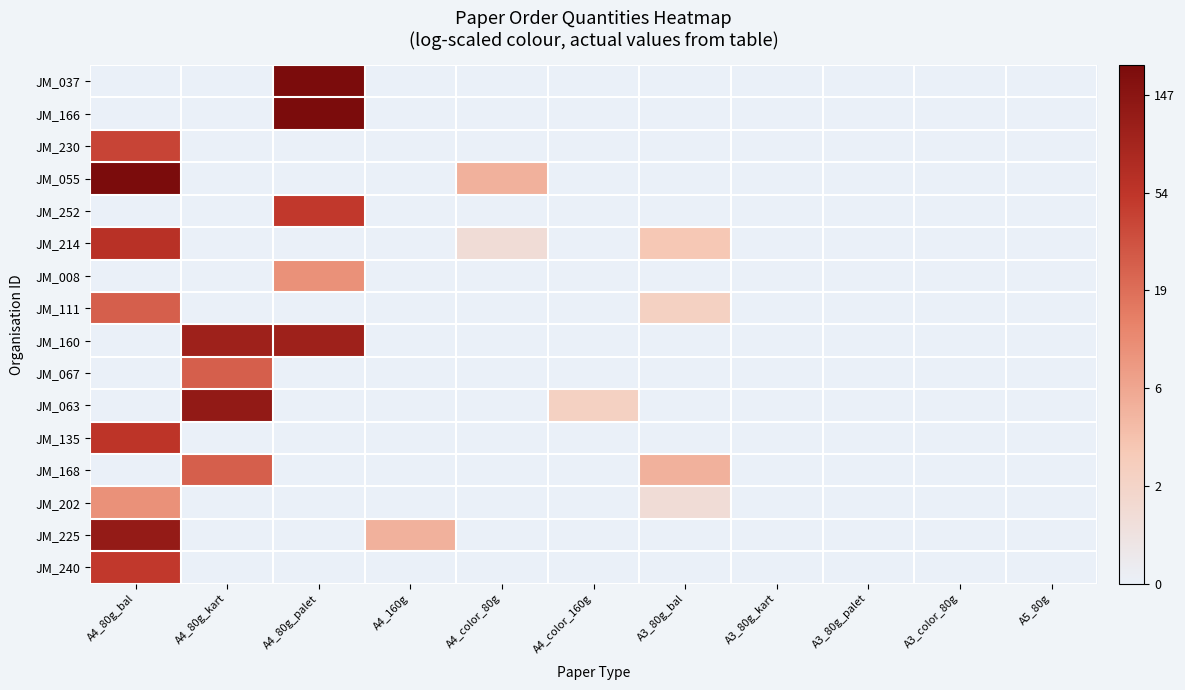

What is the total value across all series at A4_80g_kart?

16.0